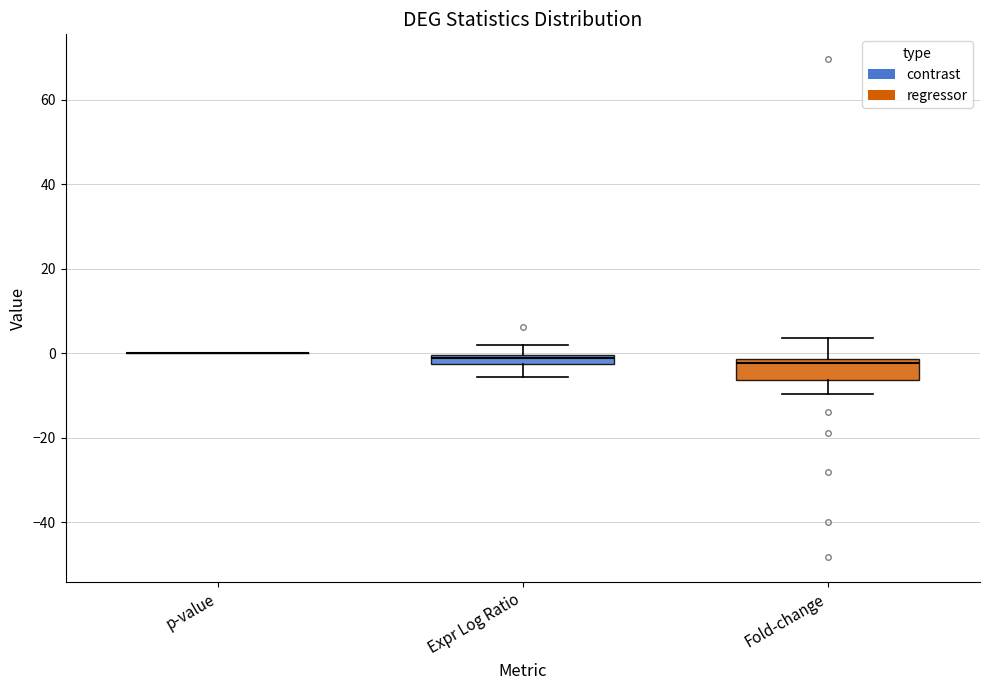

Which box is the tallest, from its lower edge to its upper edge?

Fold-change